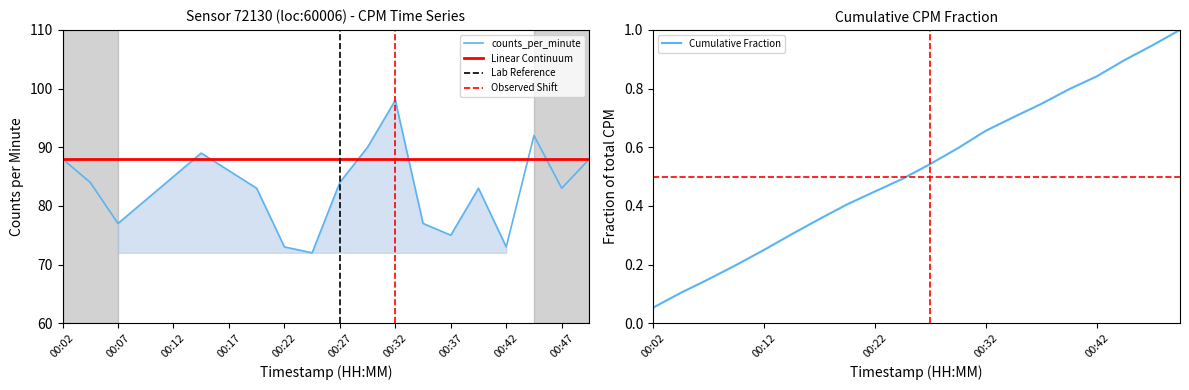

What is the value of the 20th point from the left?

88